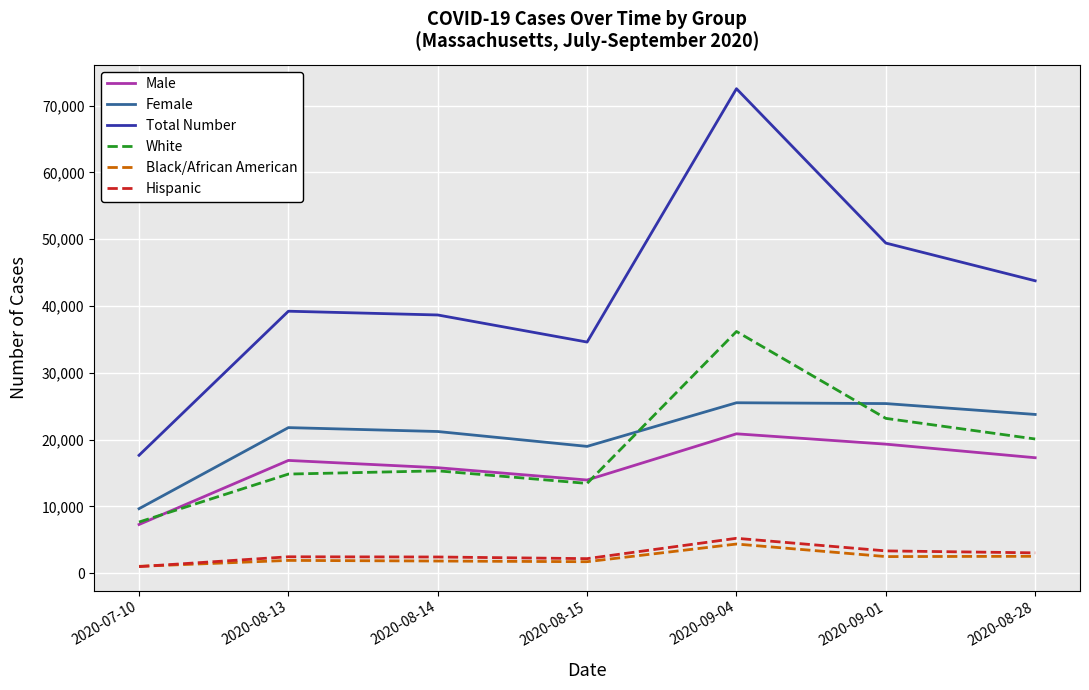

What is the sum of the Black/African American values at 2020-09-04 and 2020-08-28?

6924